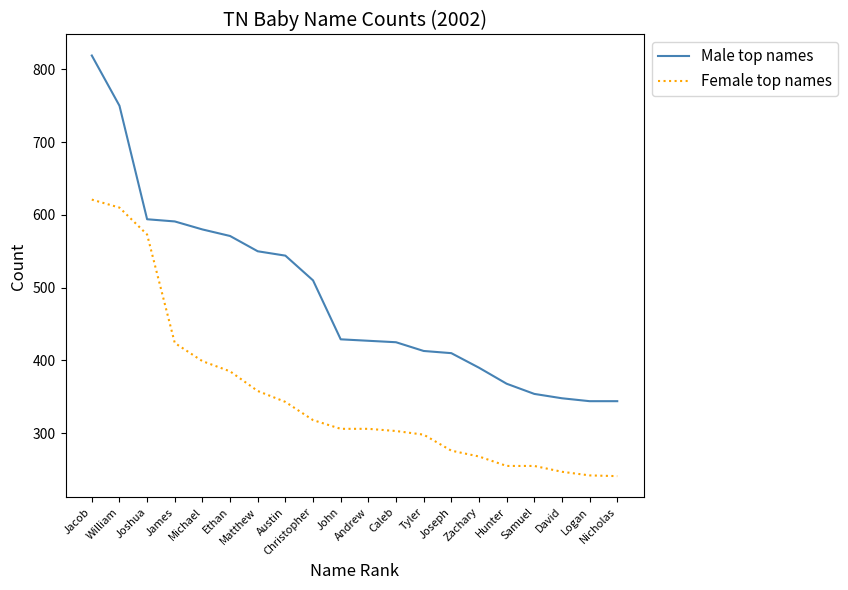

Is it true that Female top names equals 590 at Michael?

False